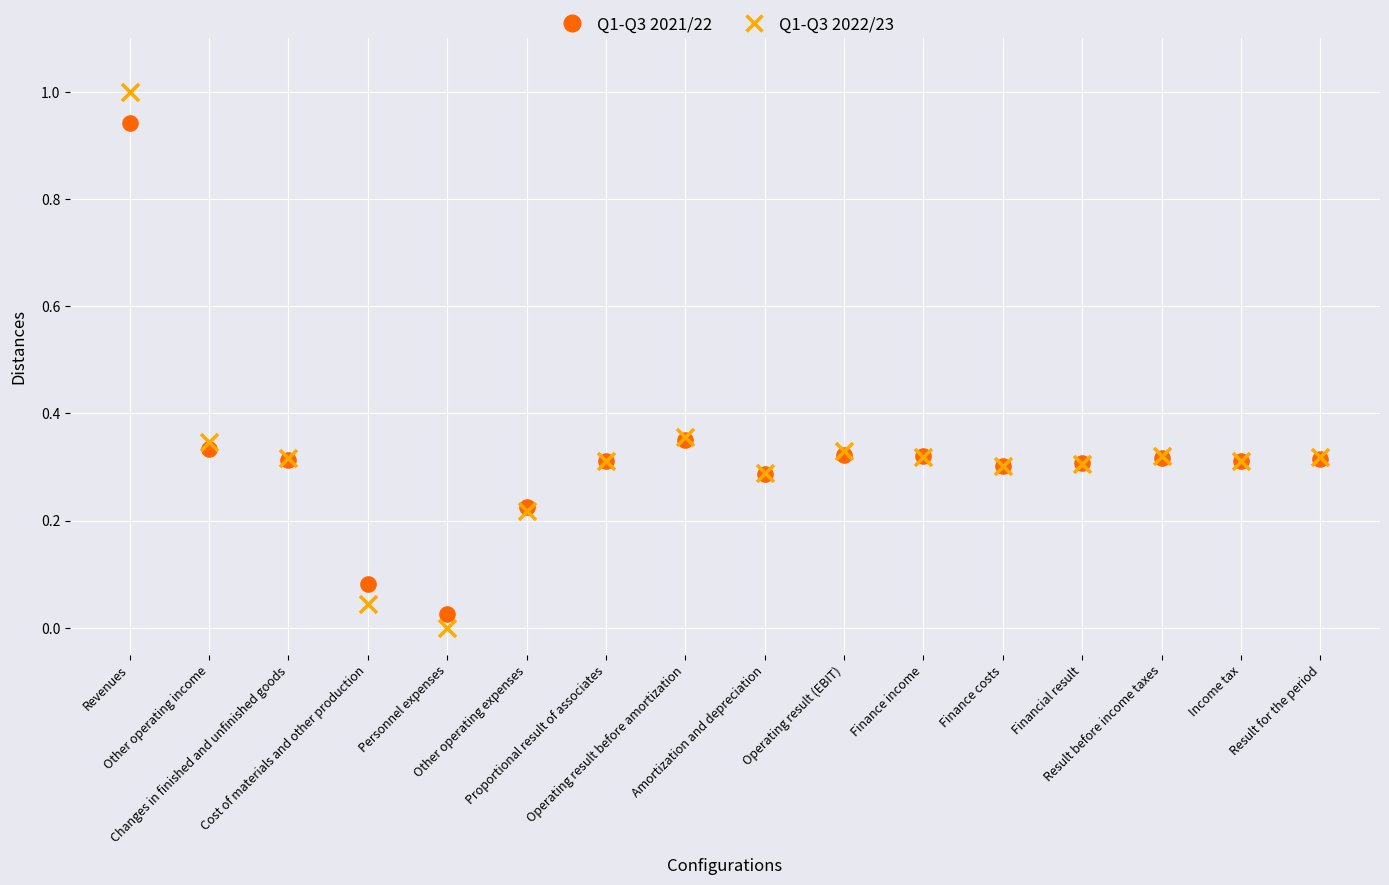

Which series has the widest spread of Y values?

Q1-Q3 2022/23